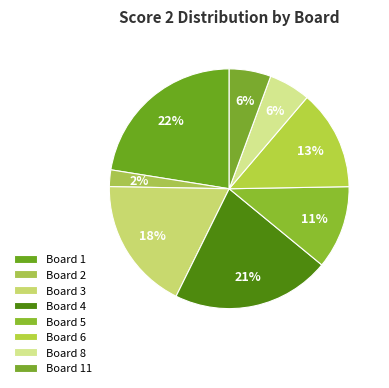

Count the number of slices in the pie.

8